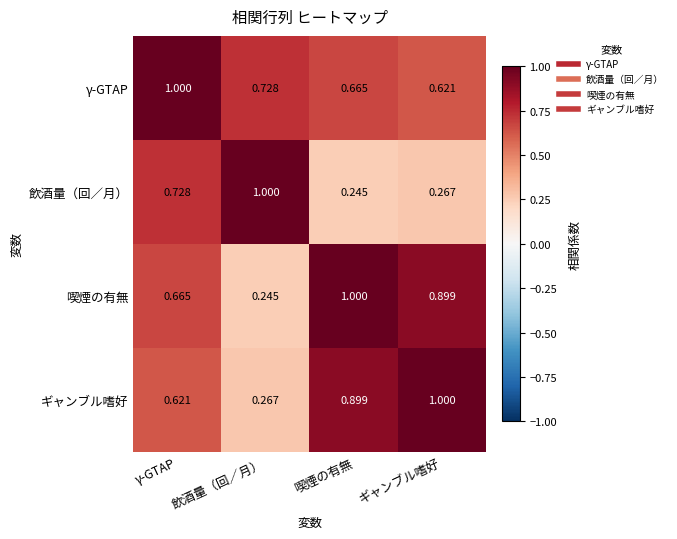

Where is 飲酒量（回／月） nearest to the value 0?

喫煙の有無